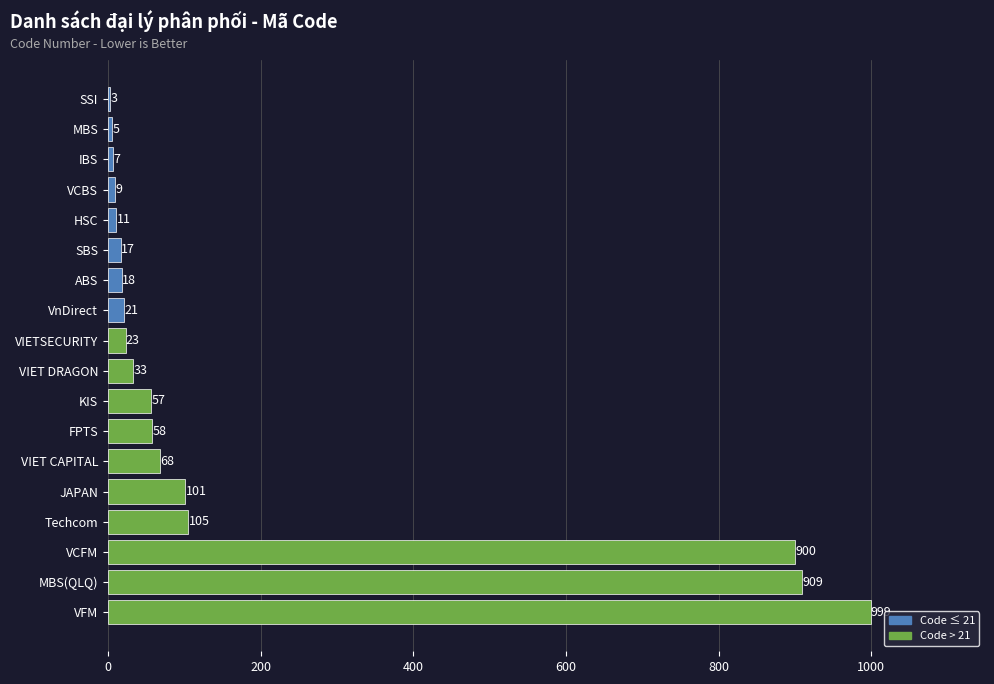

What is the sum of all values?

3344